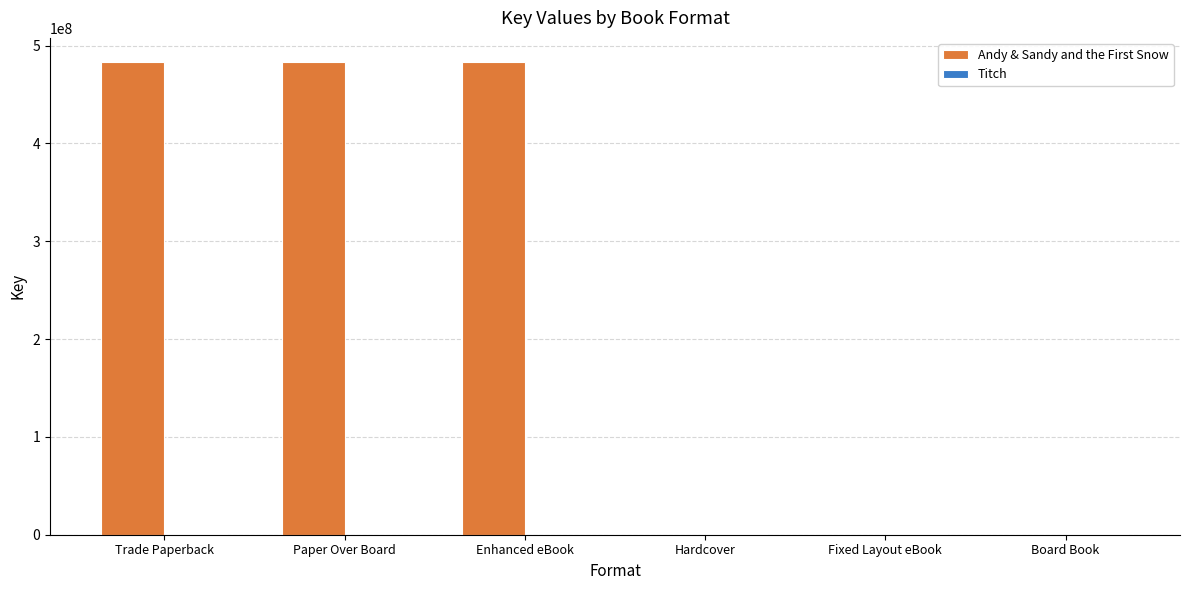

How many groups of bars are there?

6